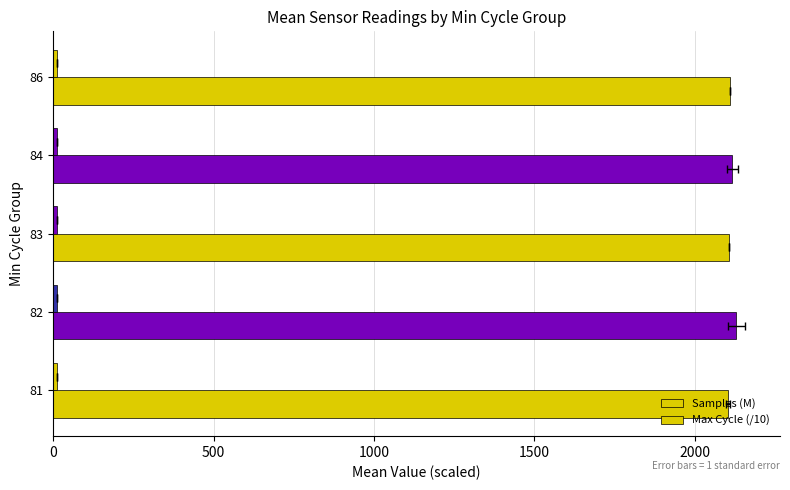

List the series in order of their overall mean, highest first.

Max Cycle (/10), Samples (M)